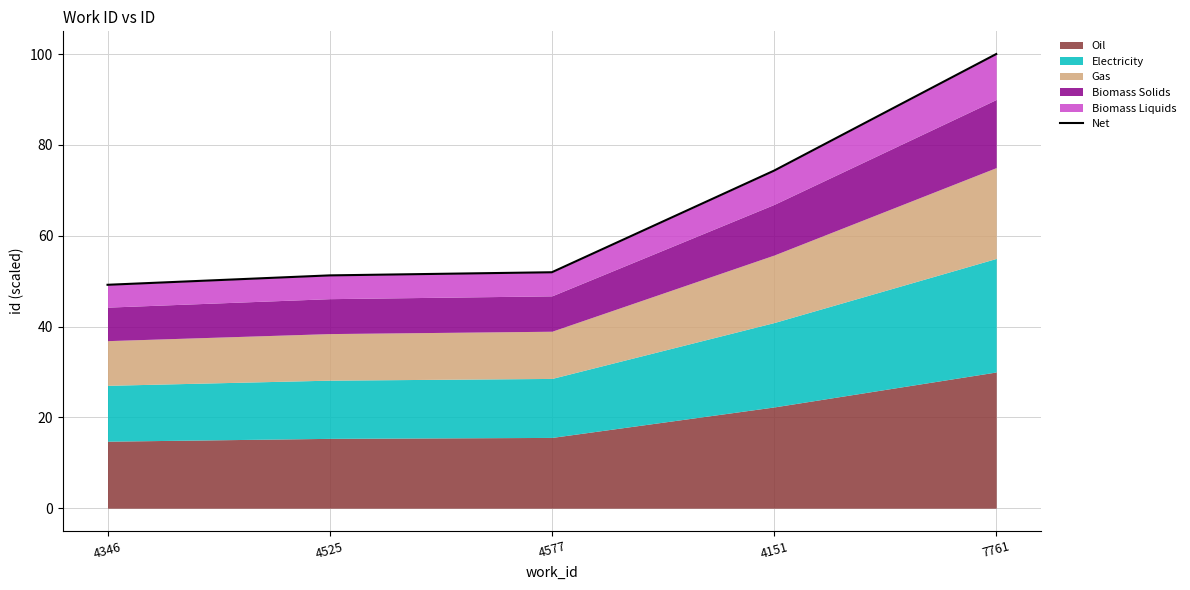

Which has a higher value, 4151 or 4525?

4151